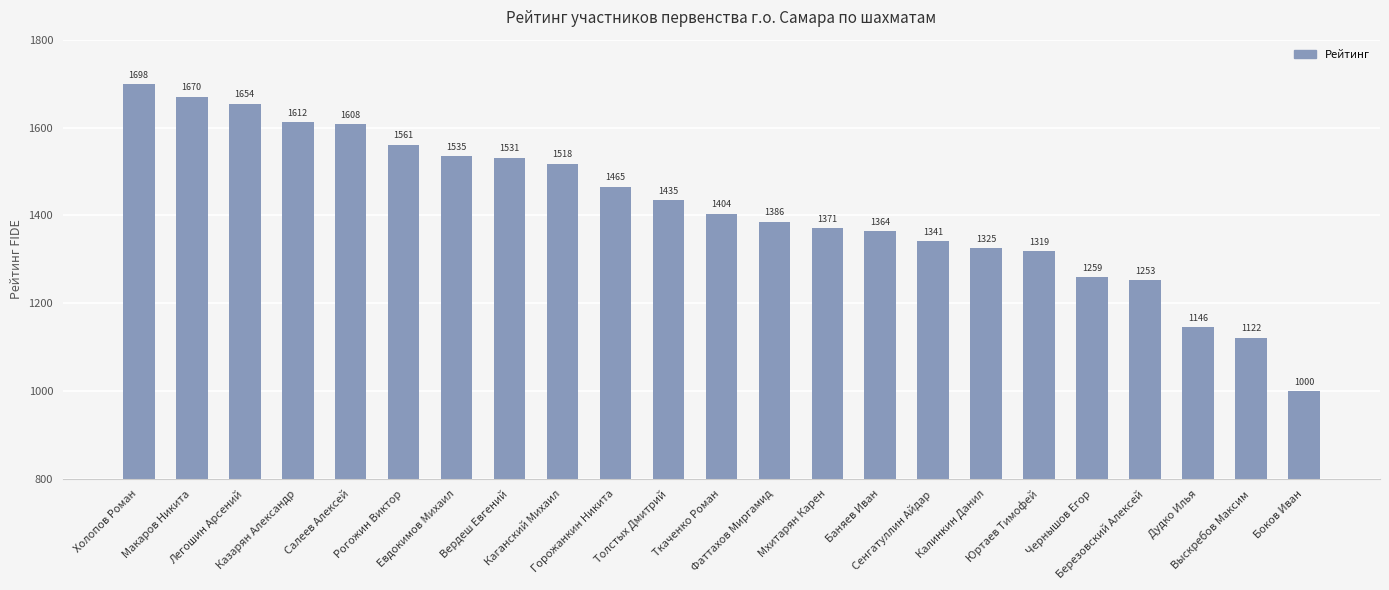

What position from the right is Макаров Никита?

22